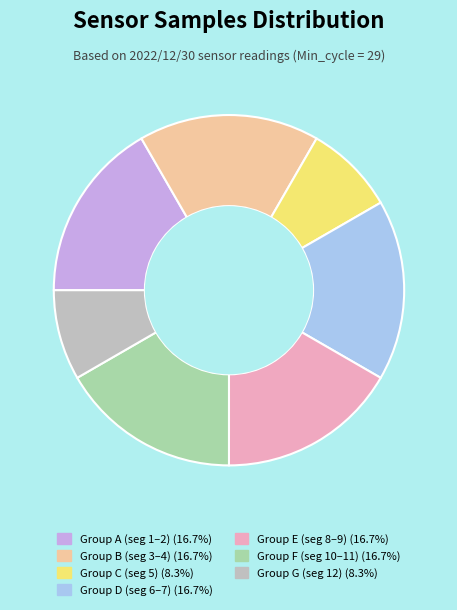

Is there any slice that represents more than half of the pie?

No